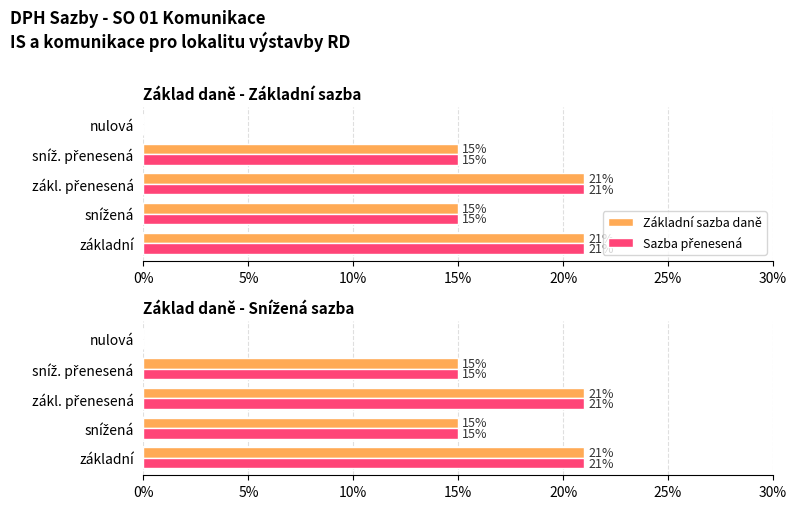

At základní, list the series in order from smallest to largest.

Základní sazba daně, Sazba přenesená